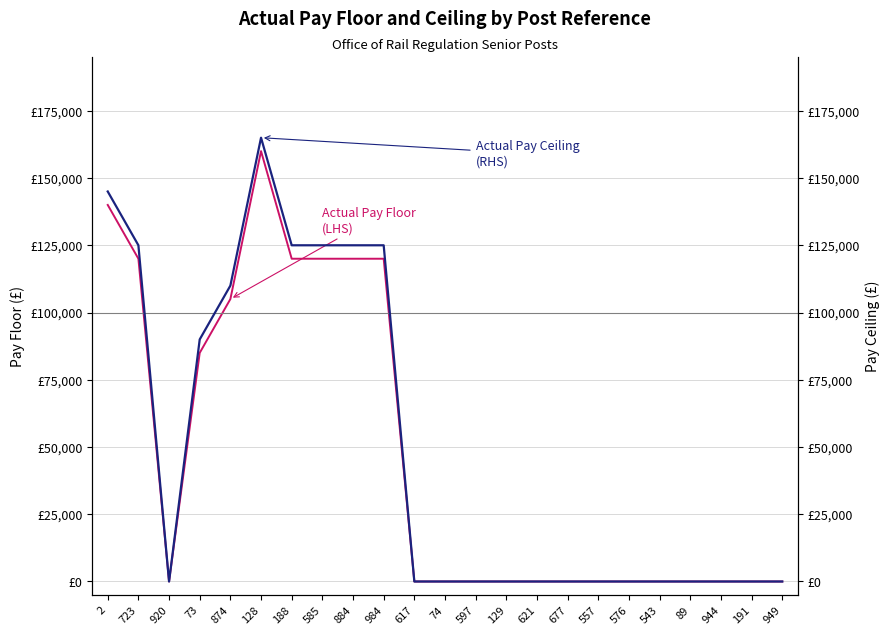

Which has a higher value, 191 or 128?

128